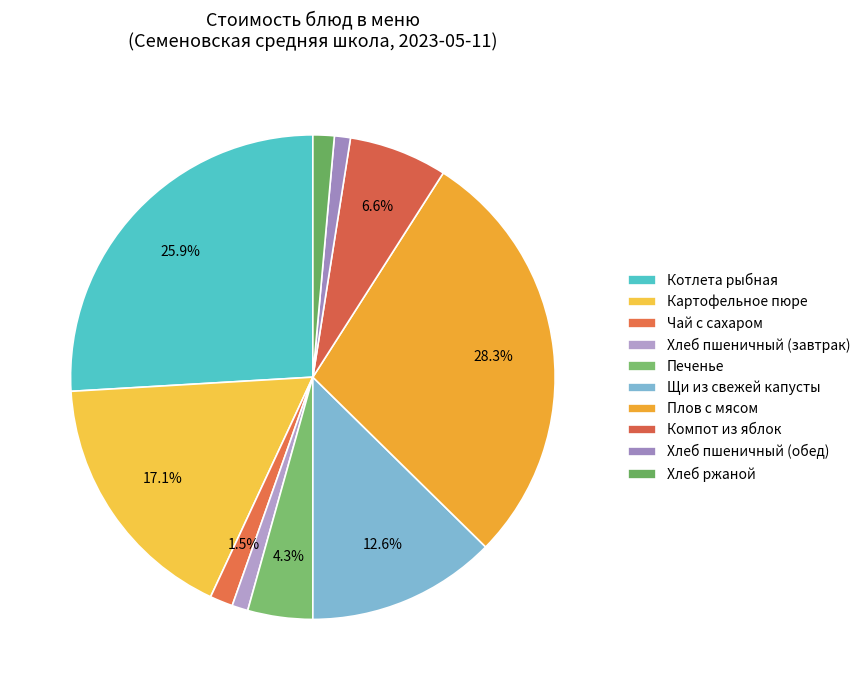

Is the sum of Чай с сахаром and Котлета рыбная greater than half?

No